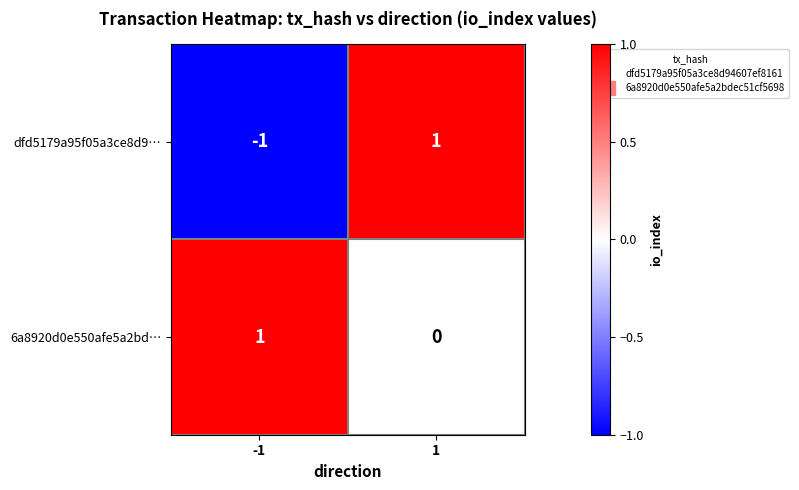

How many values in 6a8920d0e550afe5a2bd… are above zero?

1